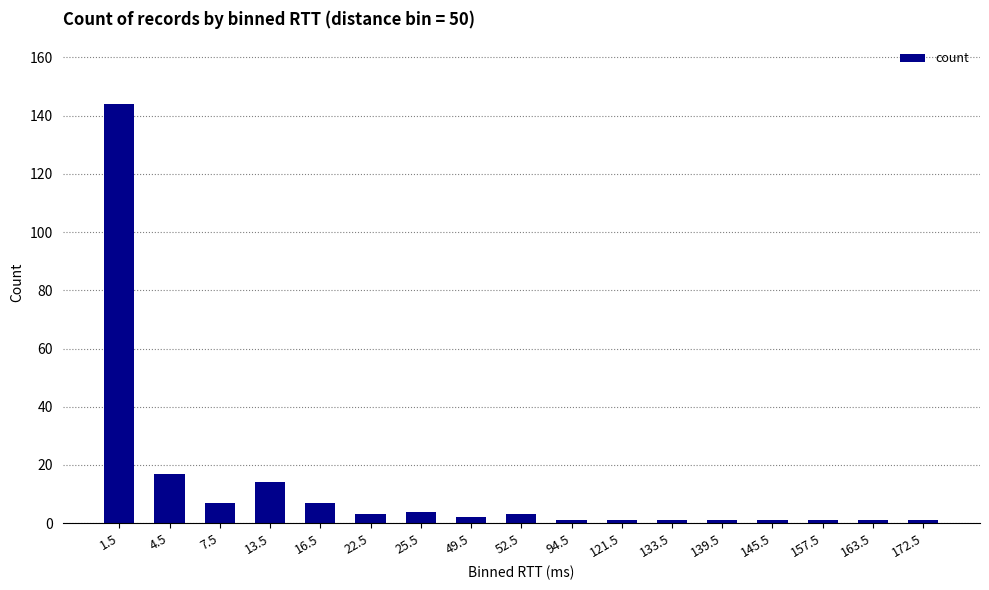

True or false: the data shows 1 at 157.5.

True